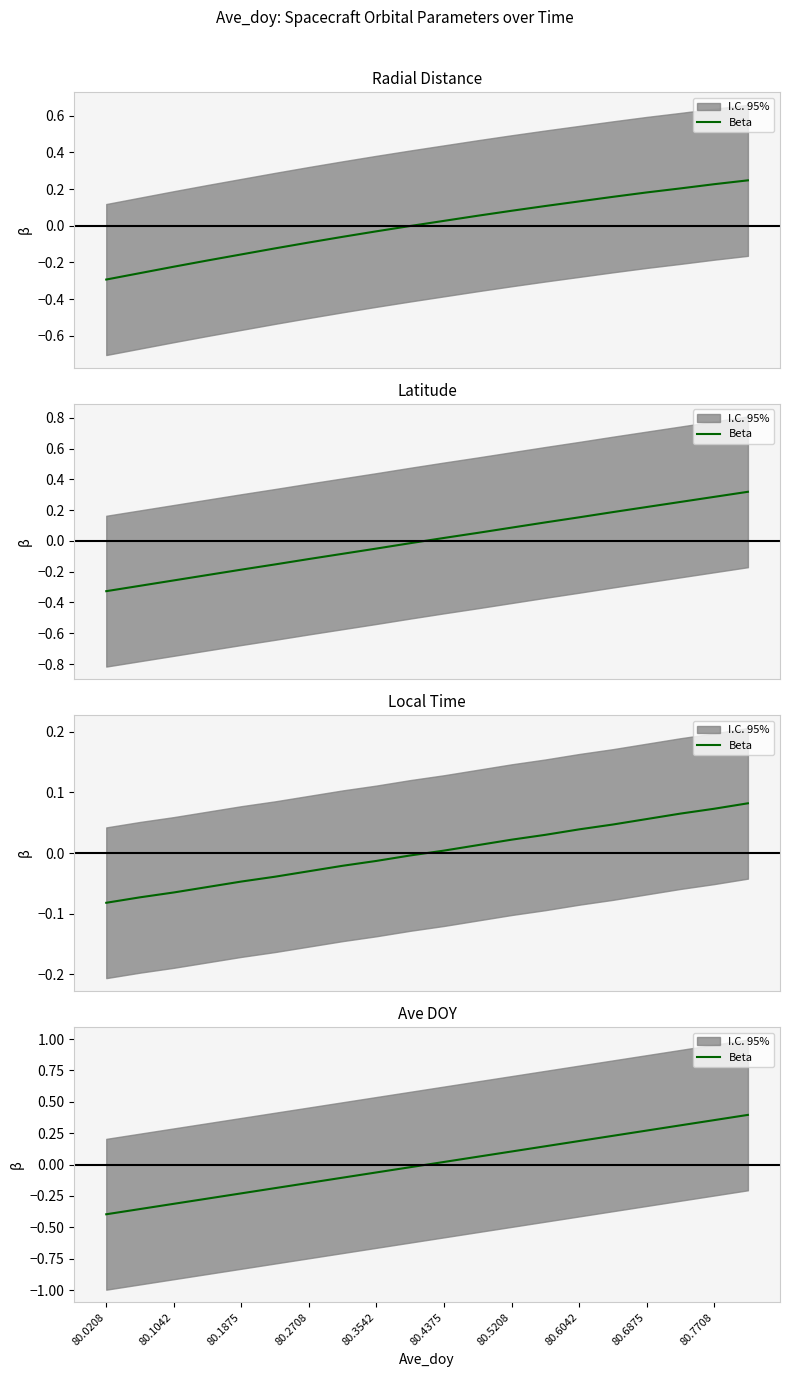

True or false: the data has more than 2 interior local peaks.

False